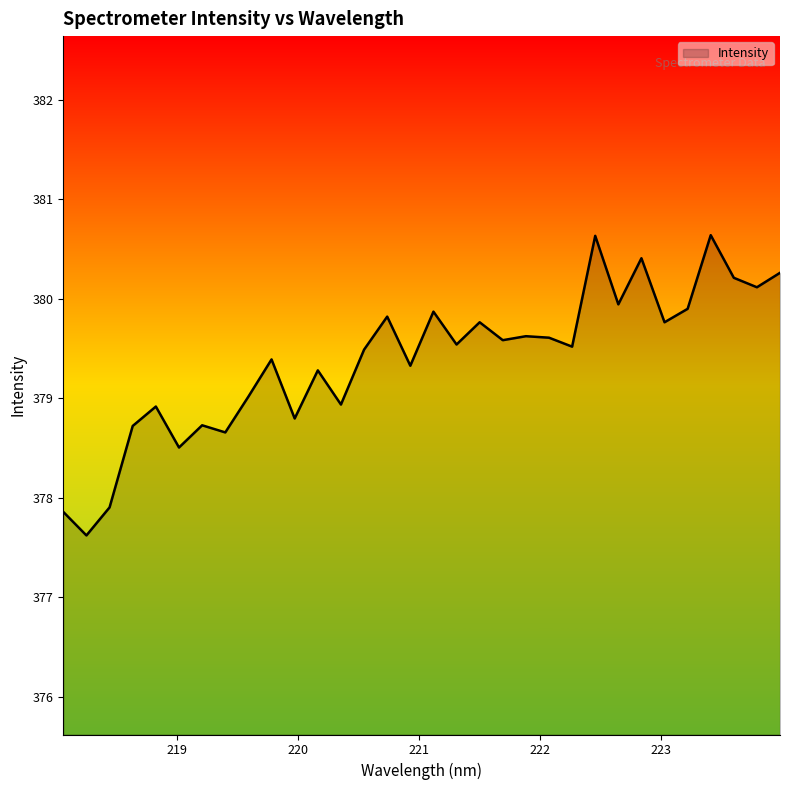

What is the maximum value shown in the chart?

380.6